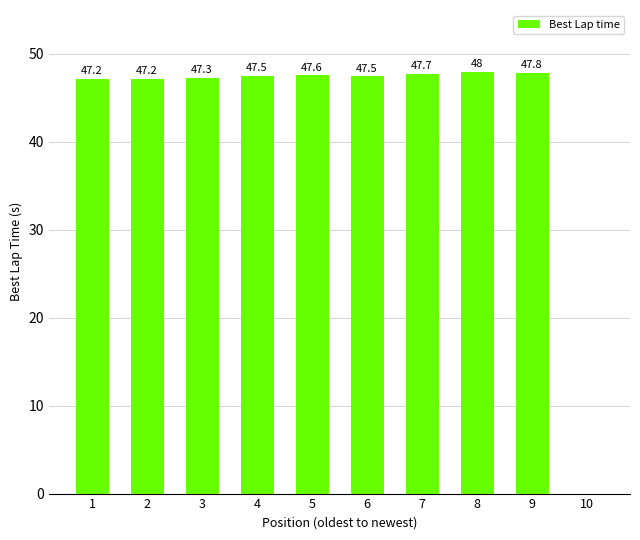

At which label is the value closest to 23?

10